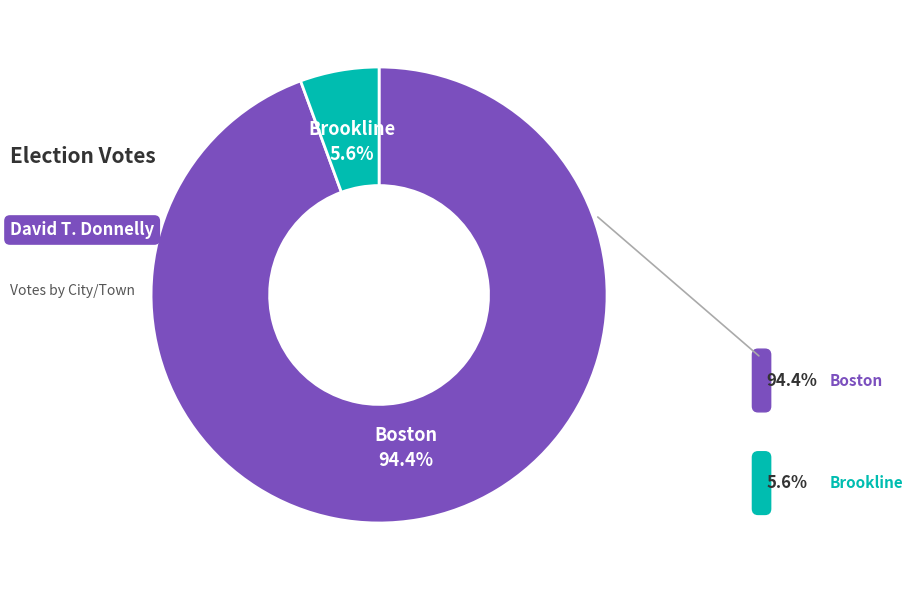

Count the number of slices in the pie.

2